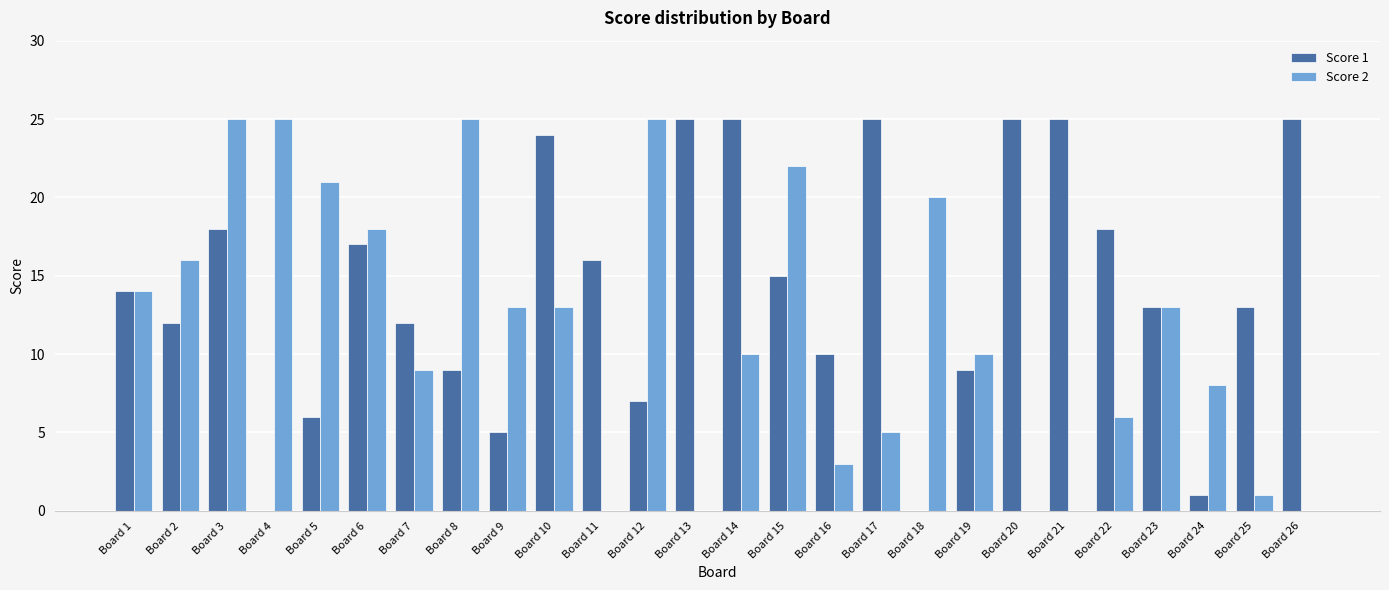

The Score 1 series shows 17 at Board 6. True or false?

True